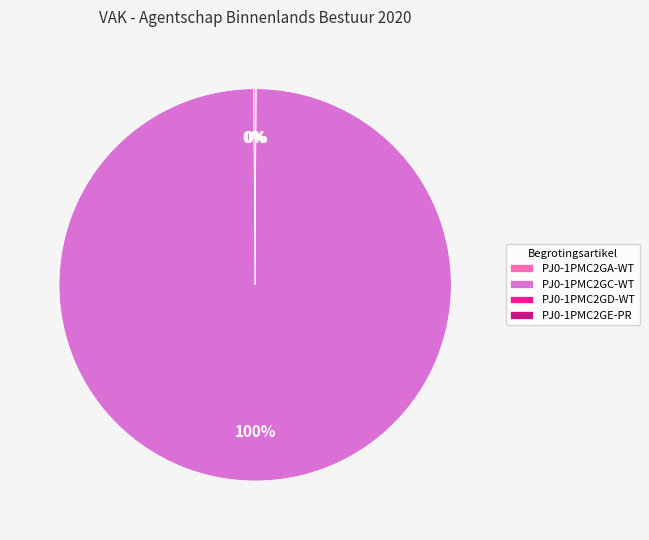

To the nearest percent, what is the average slice percentage?

25%